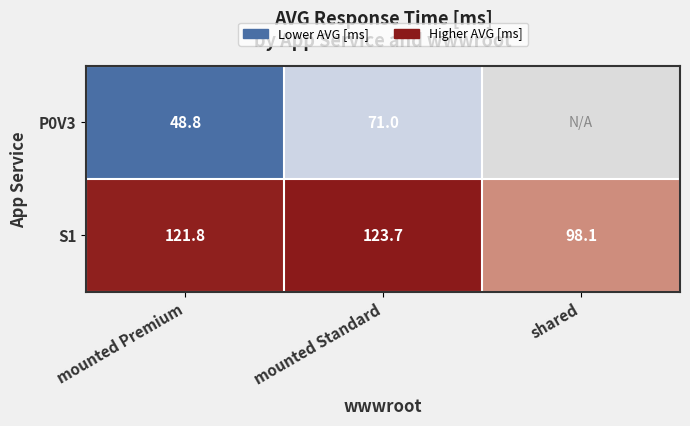

The value of S1 at mounted Standard is 123.7. True or false?

True